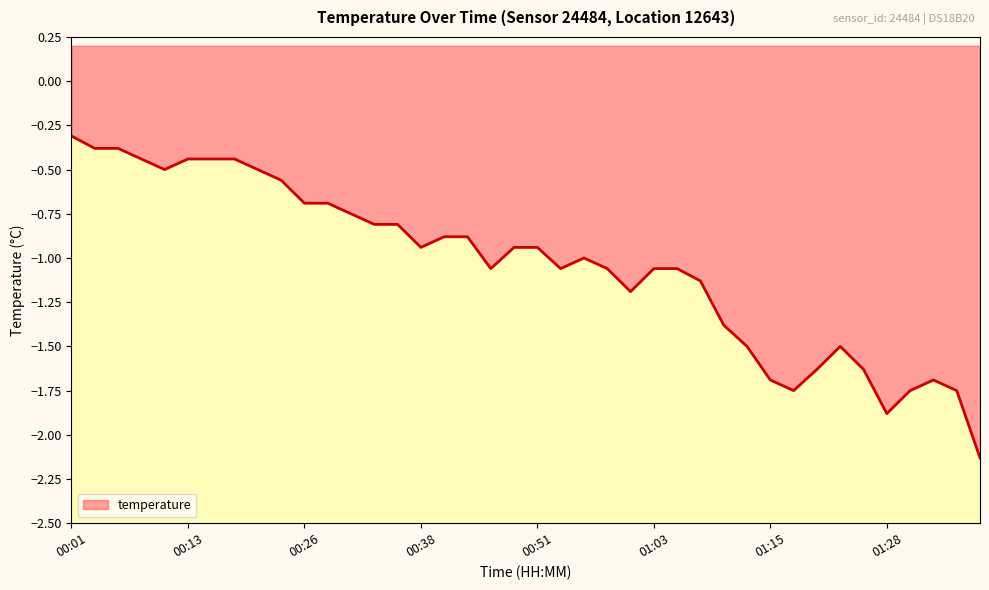

Reading right to left, what are all the values shown in this chart?

-2.1	-1.8	-1.7	-1.8	-1.9	-1.6	-1.5	-1.6	-1.8	-1.7	-1.5	-1.4	-1.1	-1.1	-1.1	-1.2	-1.1	-1.0	-1.1	-0.9	-0.9	-1.1	-0.9	-0.9	-0.9	-0.8	-0.8	-0.8	-0.7	-0.7	-0.6	-0.5	-0.4	-0.4	-0.4	-0.5	-0.4	-0.4	-0.4	-0.3